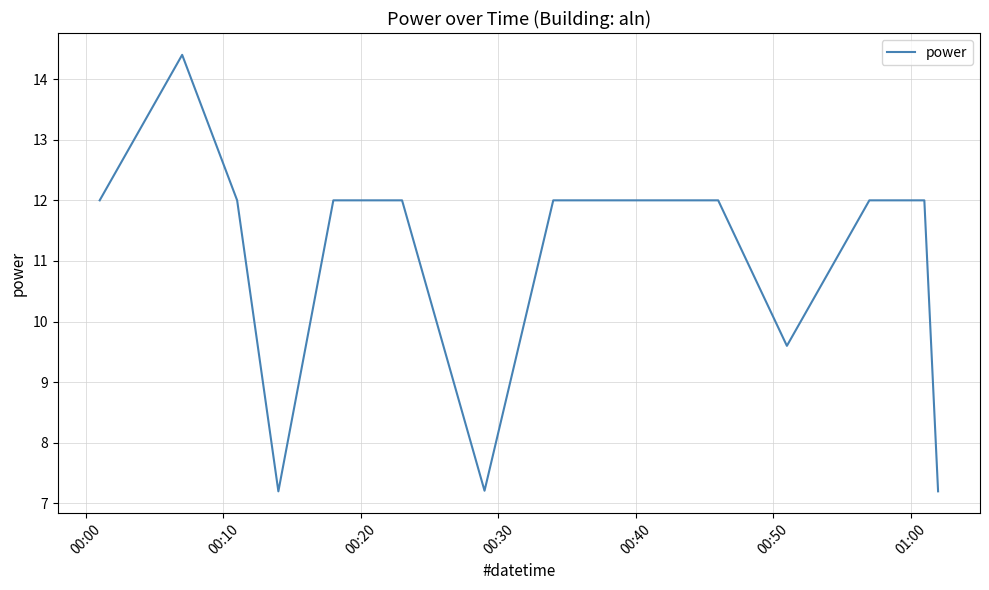

What is the difference between the maximum and minimum values?

7.2